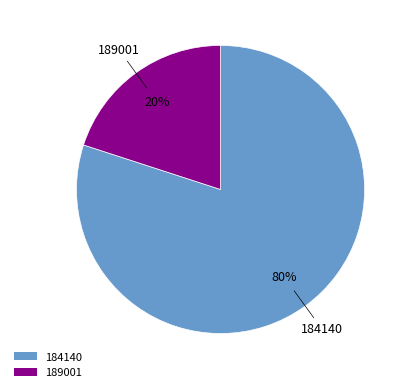

Do 184140 and 189001 together represent more than half of the pie?

Yes